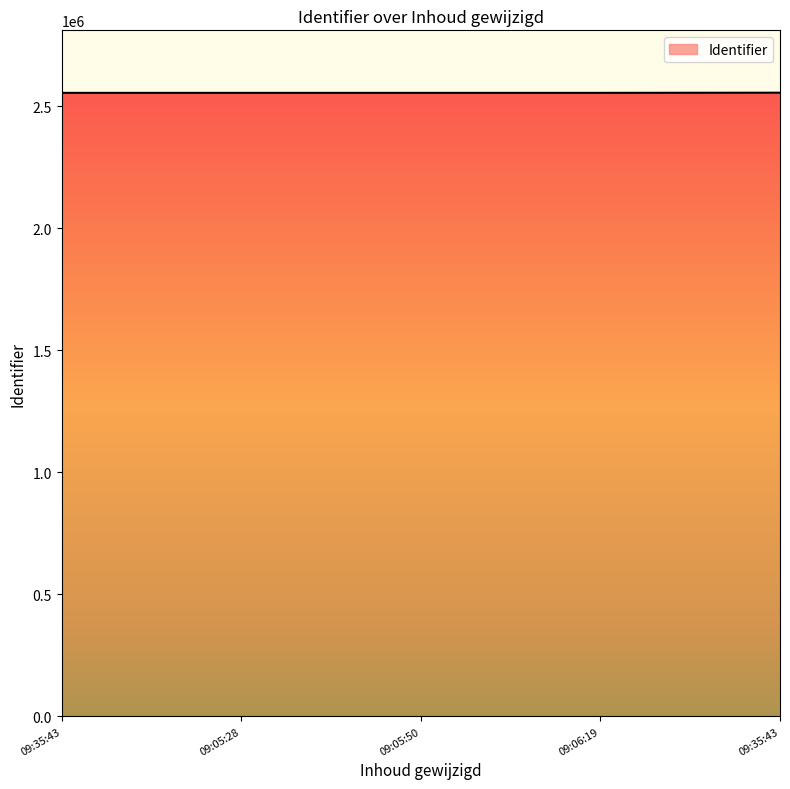

Reading left to right, what are all the values shown in this chart?

2555453	2555456	2555457	2555454	2556069